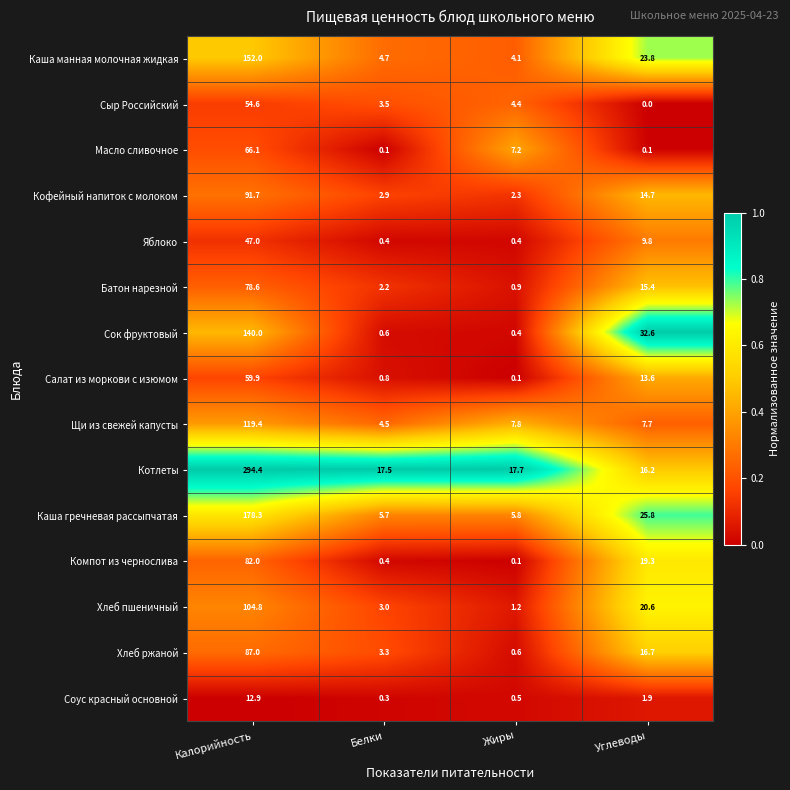

List the labels in order of Каша гречневая рассыпчатая value, largest first.

Калорийность, Углеводы, Жиры, Белки